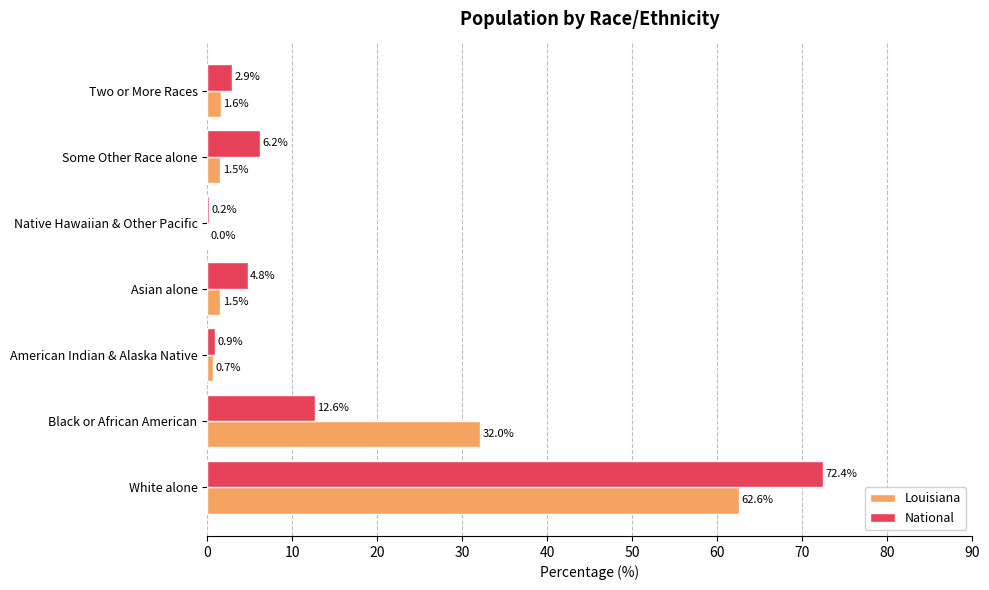

Which category has the highest value across all series?

White alone